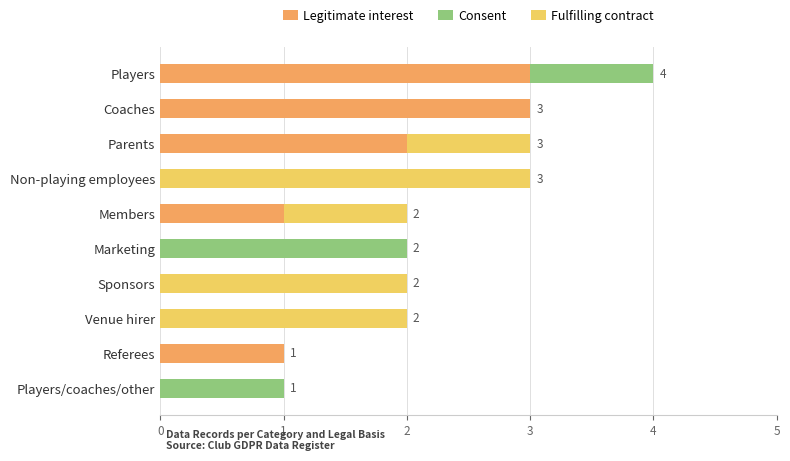

At which category is the sum across all series the highest?

Players